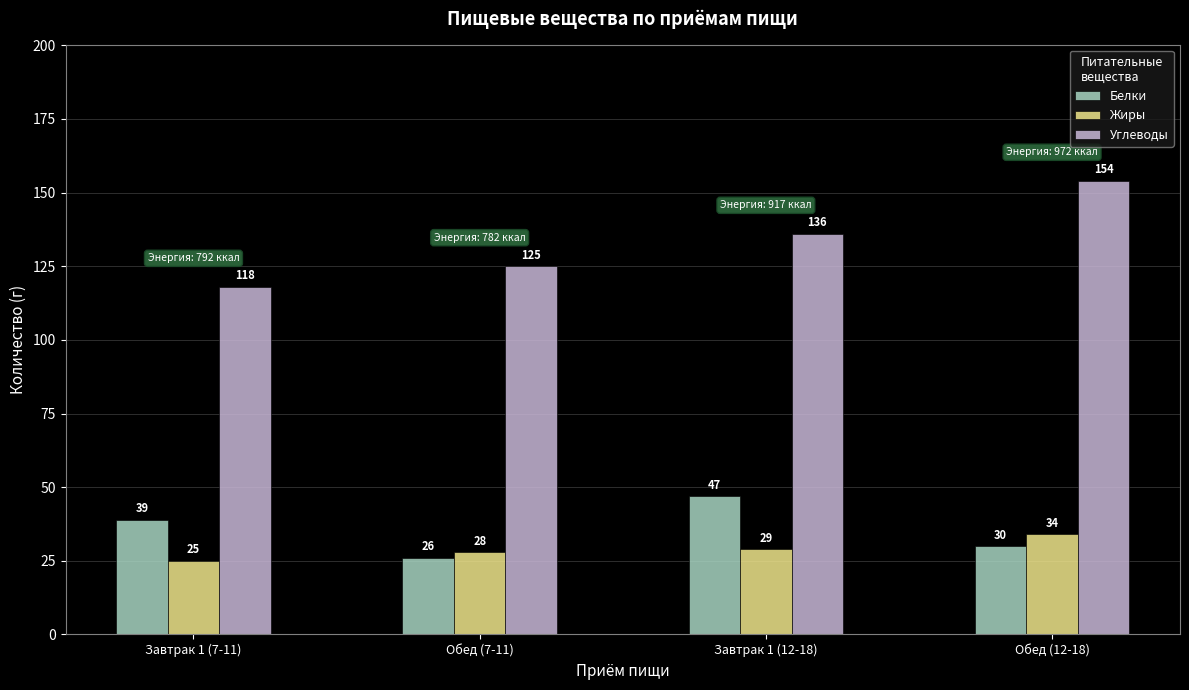

At which category is the sum across all series the highest?

Обед (12-18)